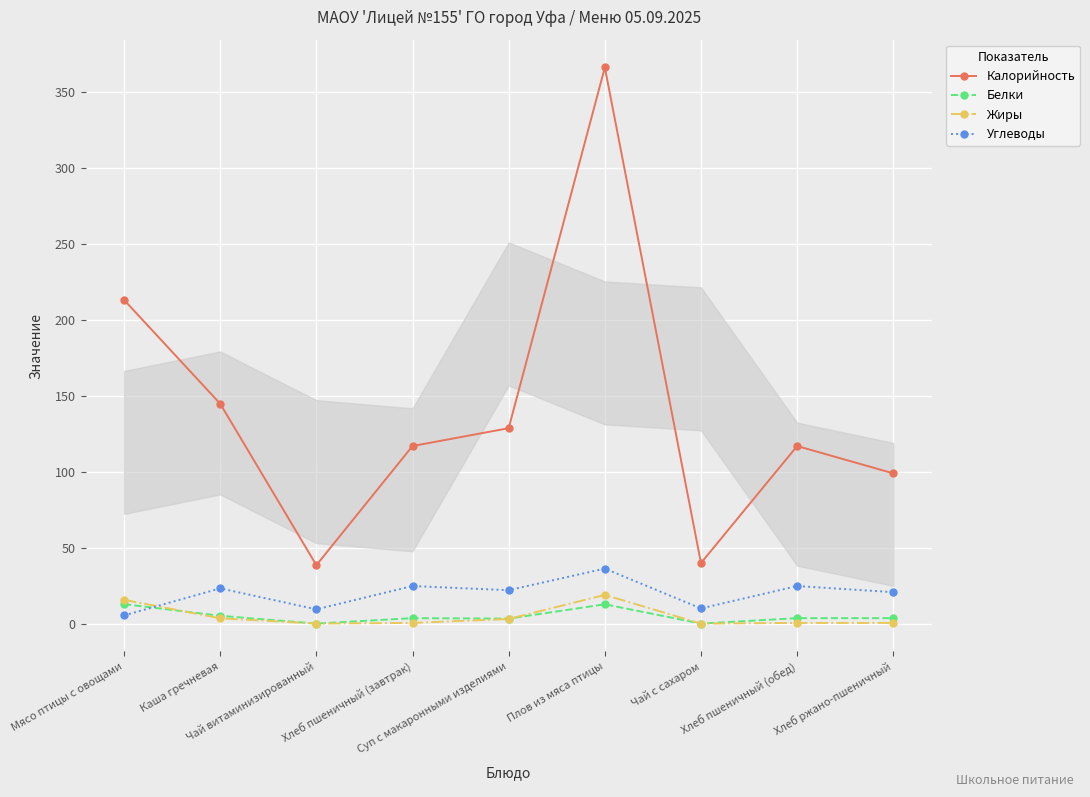

True or false: Калорийность and Углеводы cross at least once.

False